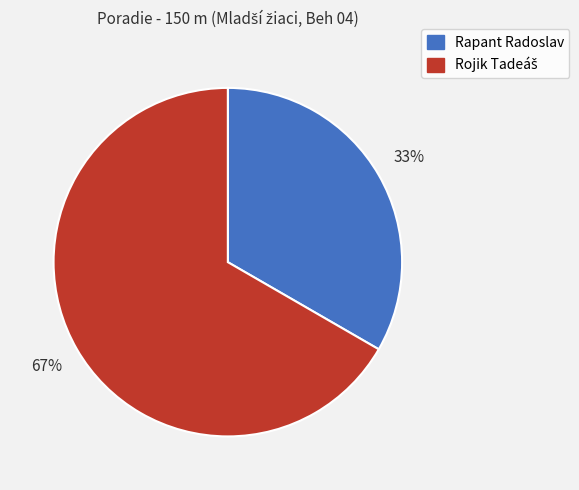

Count the number of slices in the pie.

2